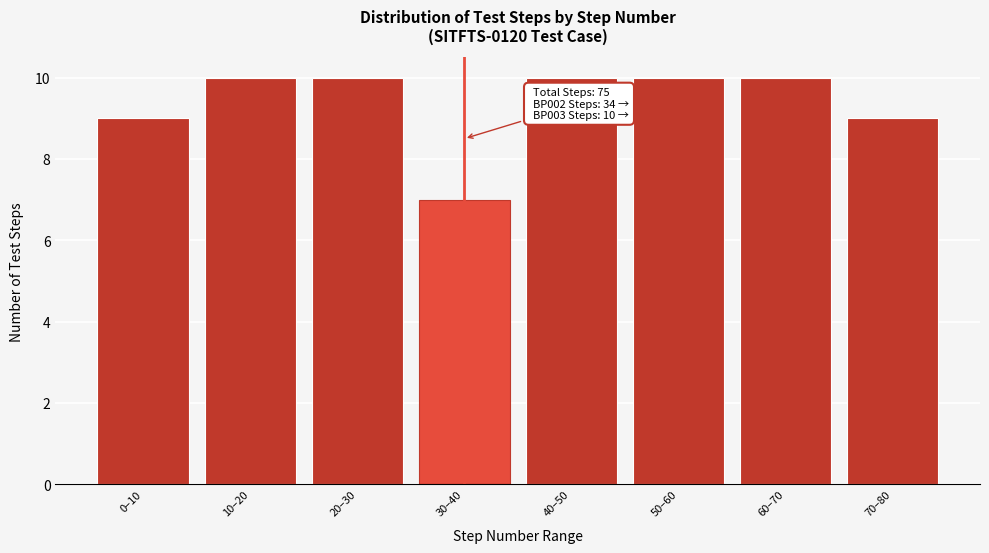

Reading left to right, extract all data points from this chart.

0–10=9	10–20=10	20–30=10	30–40=7	40–50=10	50–60=10	60–70=10	70–80=9